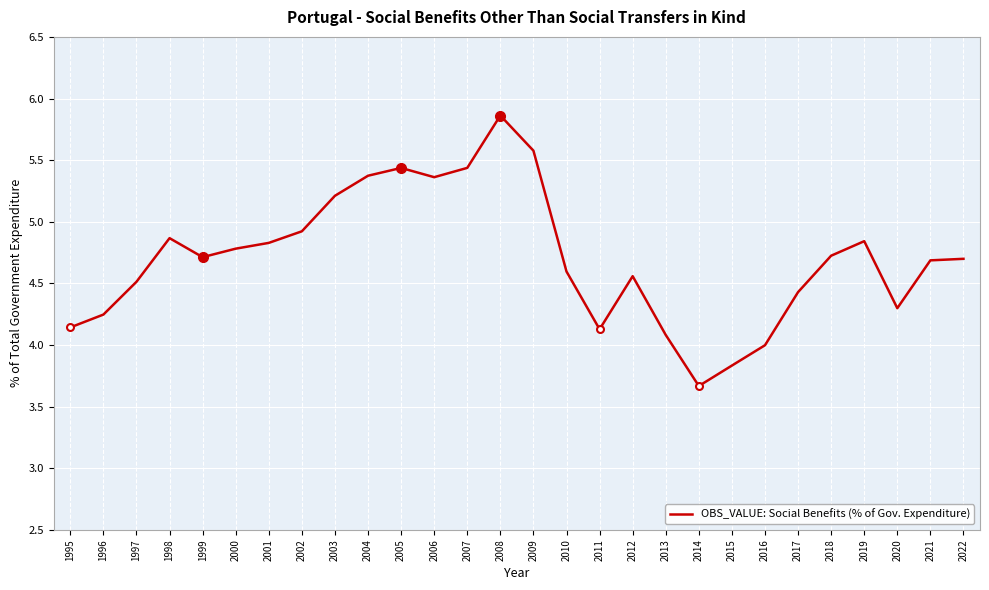

The value at 2019 is 4.8. True or false?

True